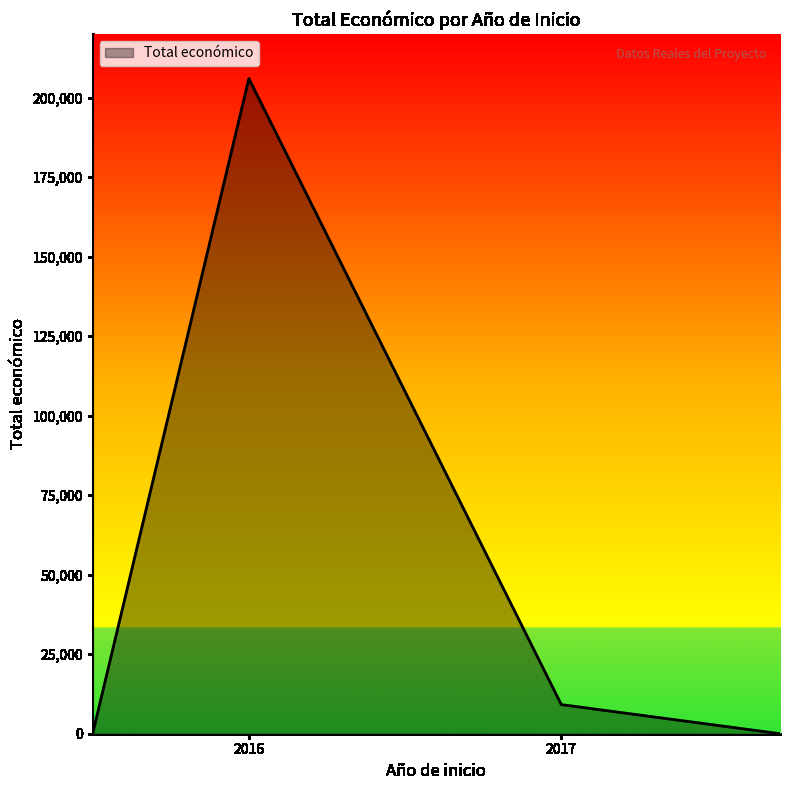

What is the difference between the maximum and minimum values?

205983